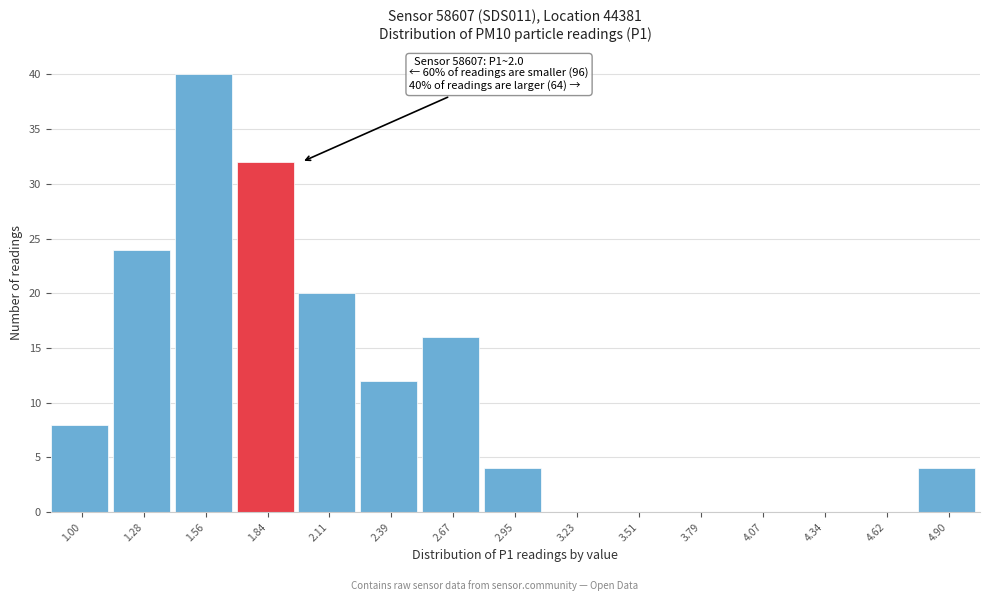

Reading left to right, transcribe all the data shown in this chart.

1.00=8	1.28=24	1.56=40	1.84=32	2.11=20	2.39=12	2.67=16	2.95=4	3.23=0	3.51=0	3.79=0	4.07=0	4.34=0	4.62=0	4.90=4